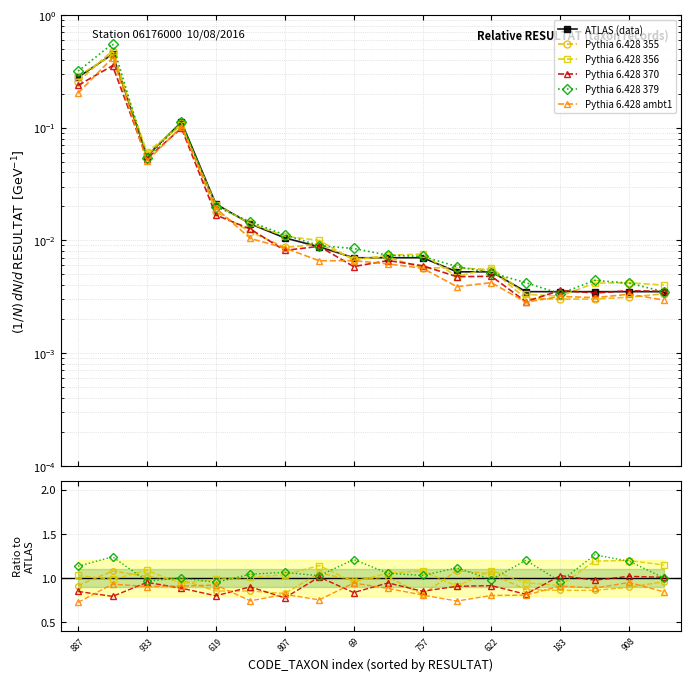

The Pythia 6.428 379 series shows 1.7 at 807. True or false?

False